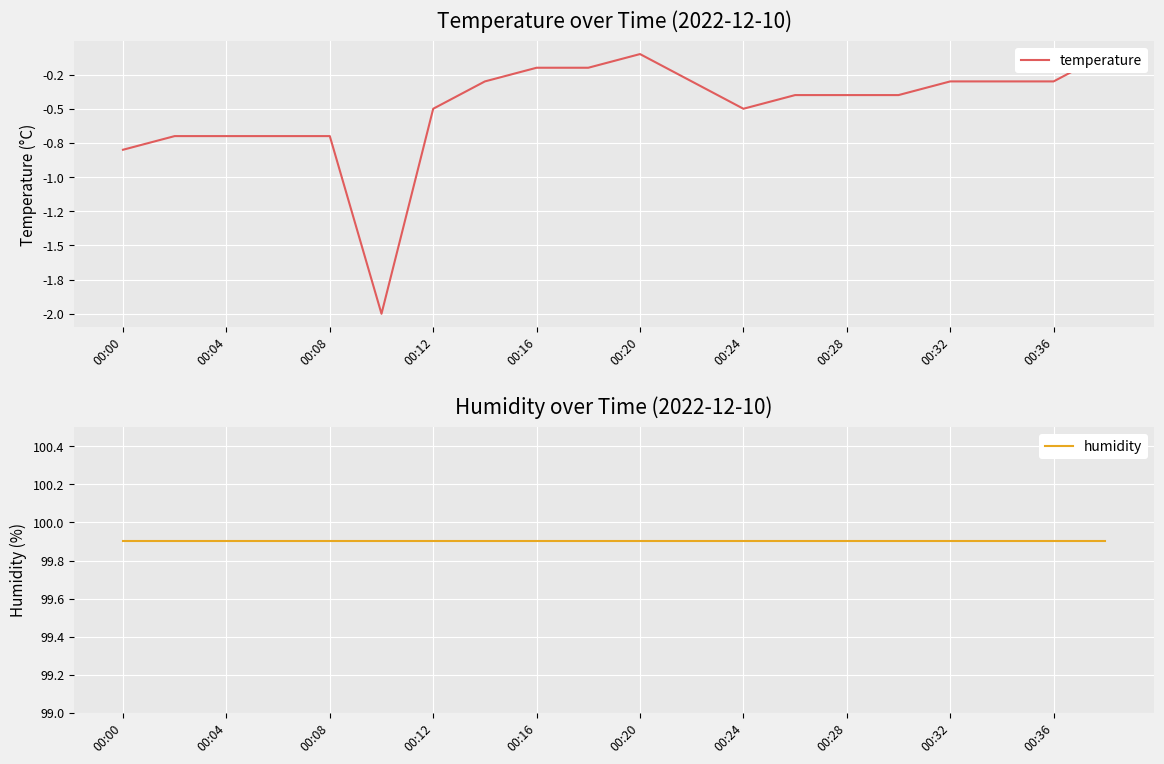

True or false: humidity and temperature intersect in this chart.

False